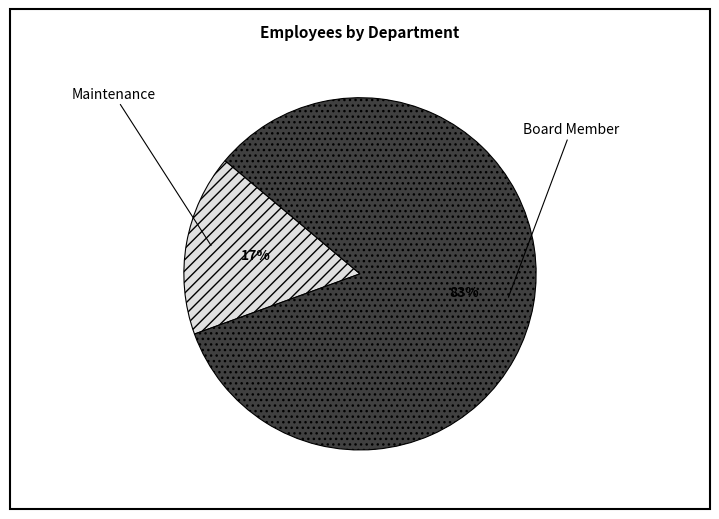

What is the largest slice in the pie chart?

Board Member